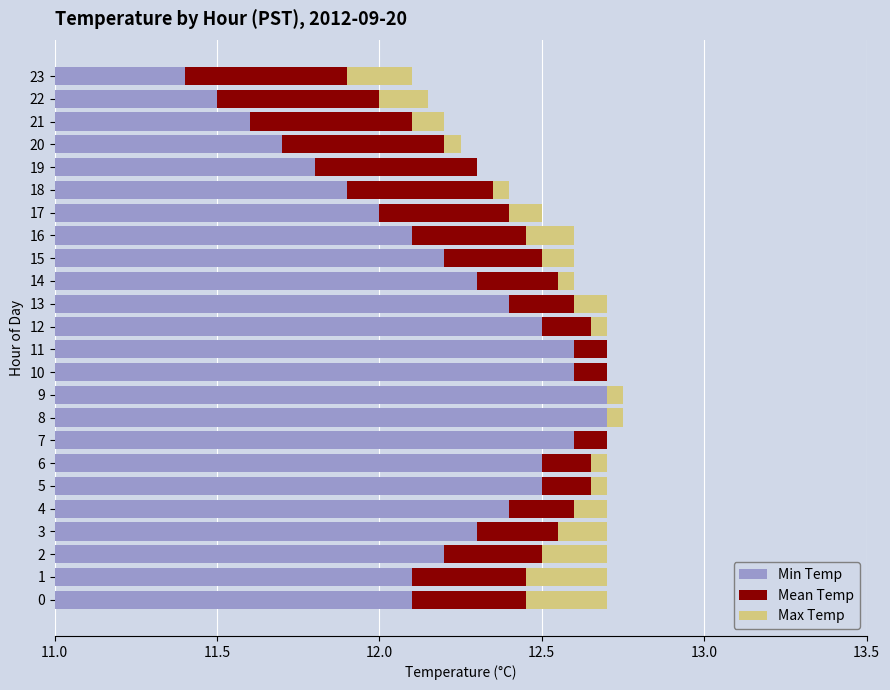

Which series has the largest total across all categories?

Min Temp